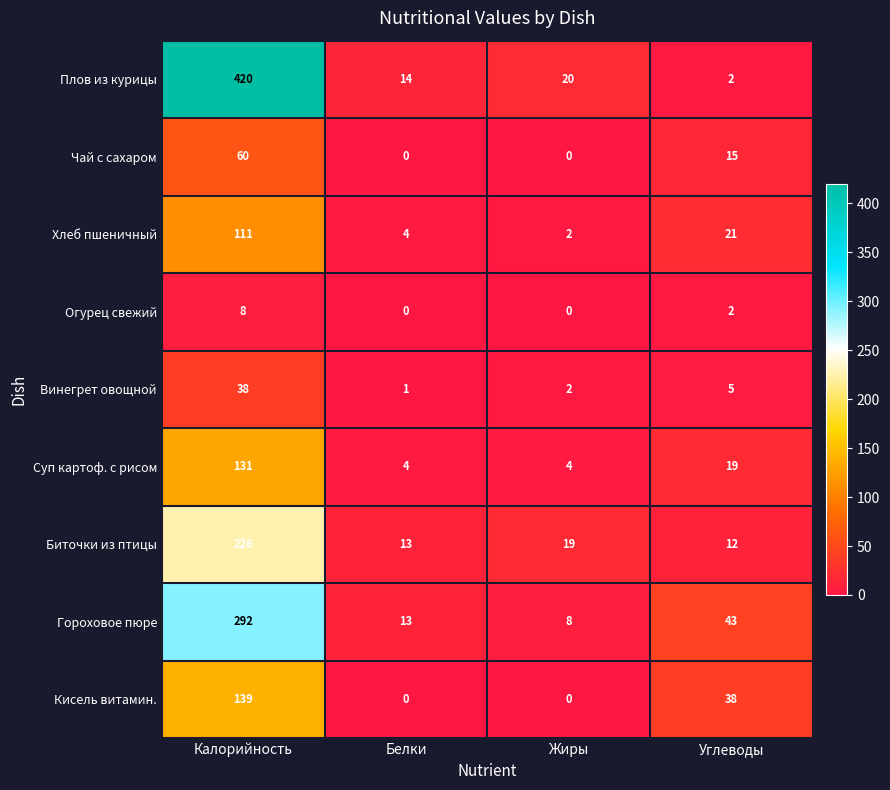

Rank the series by their maximum value, from lowest to highest.

Огурец свежий, Винегрет овощной, Чай с сахаром, Хлеб пшеничный, Суп картоф. с рисом, Кисель витамин., Биточки из птицы, Гороховое пюре, Плов из курицы